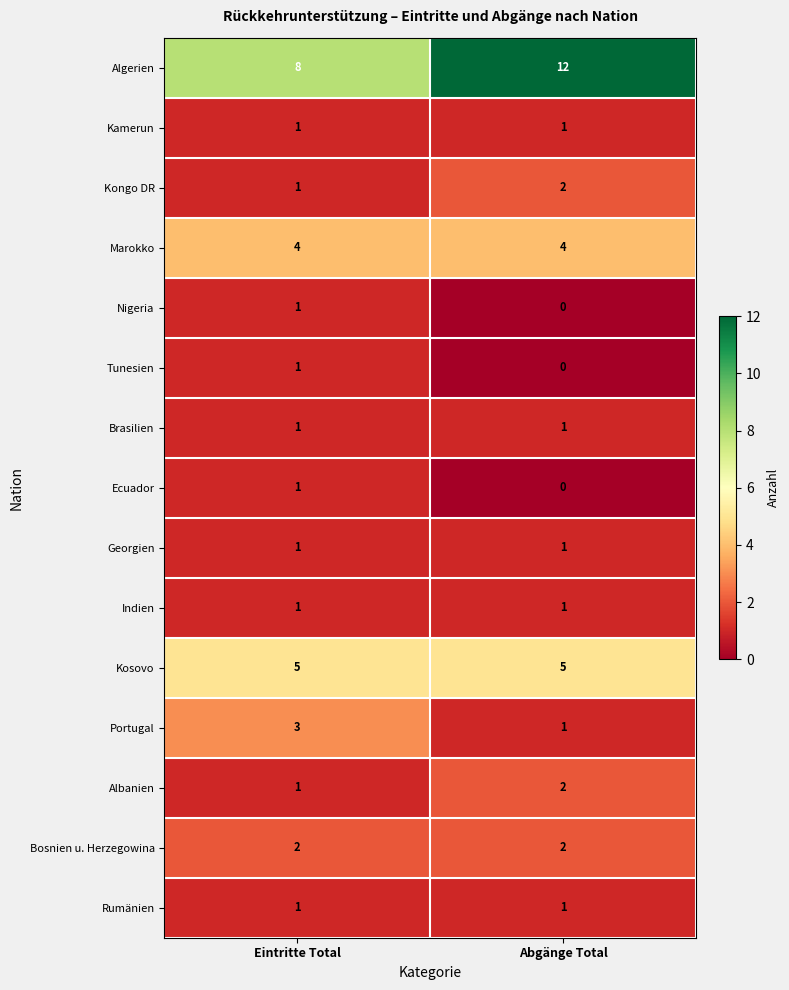

What is the spread (max minus min) of values at Eintritte Total?

7